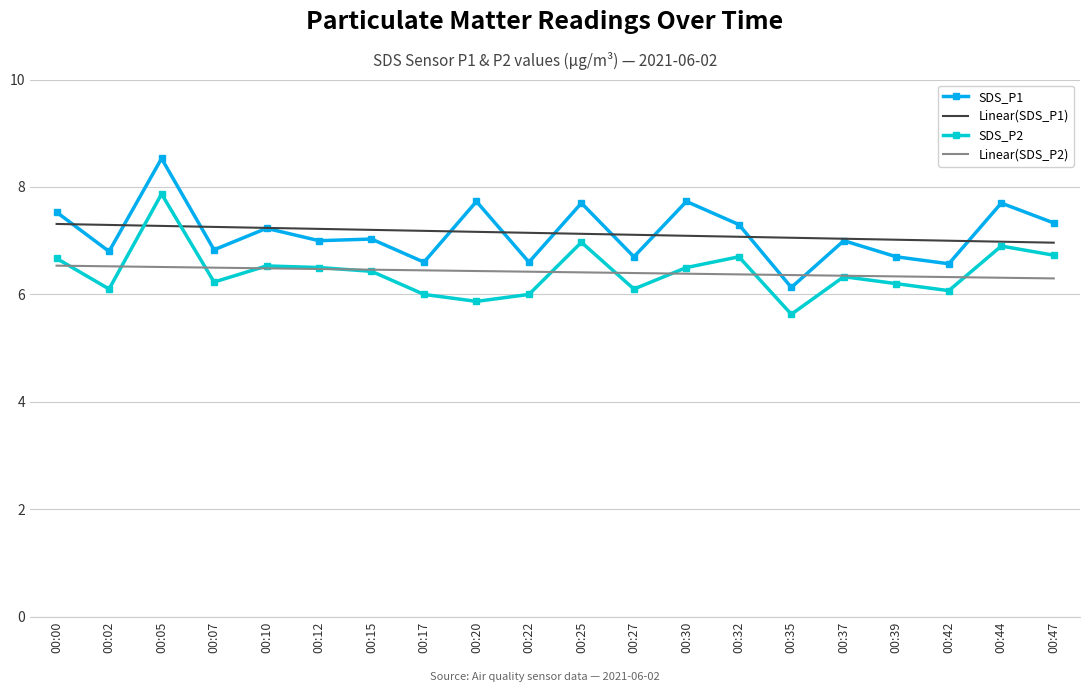

What is the lowest value of the Linear(SDS_P1) series?

7.0